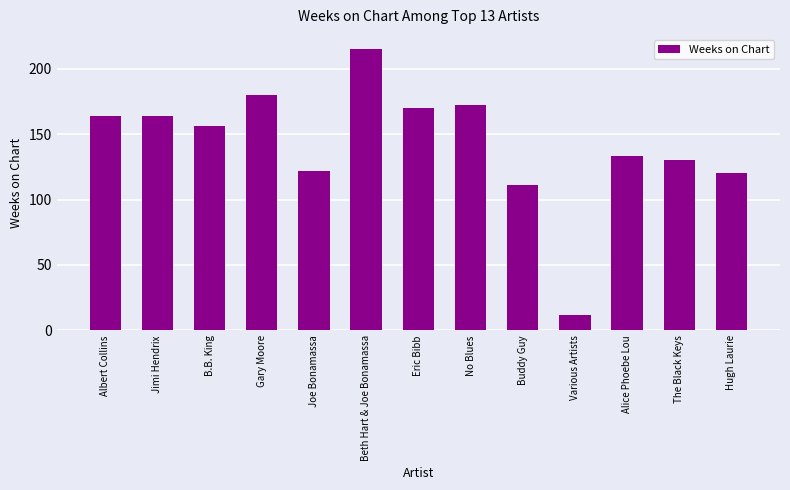

What is the sum of all values?

1849